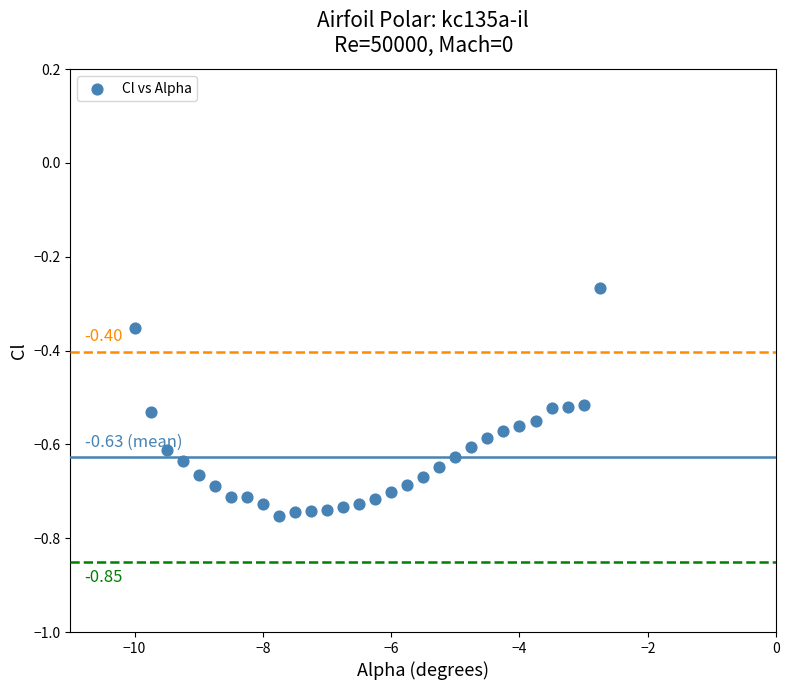

What is the range of X values (max minus min)?

7.2